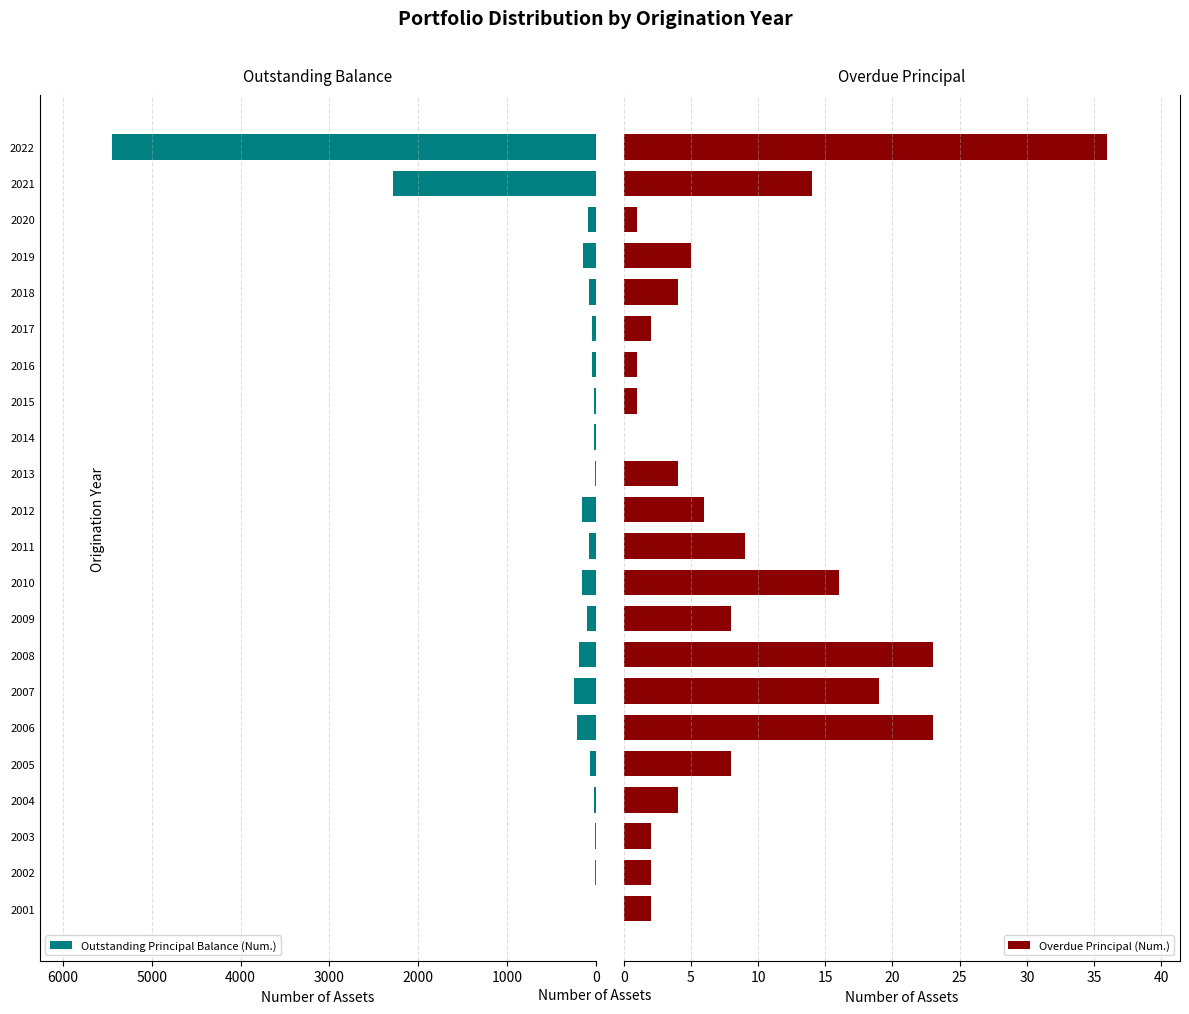

At which label is Outstanding Principal Balance (Num.) closest to 2724?

2021